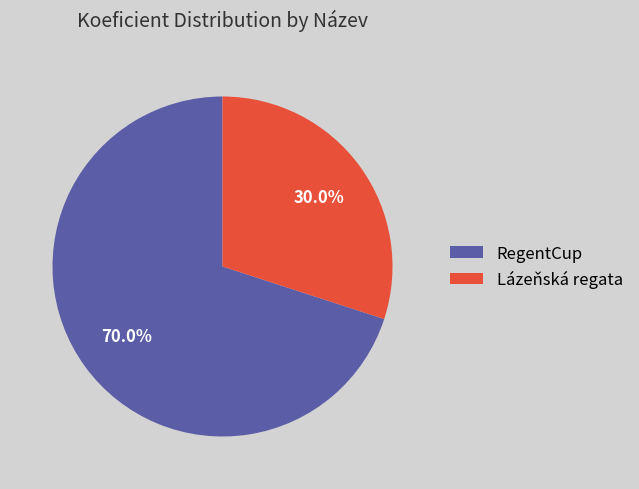

Between RegentCup and Lázeňská regata, which is larger?

RegentCup